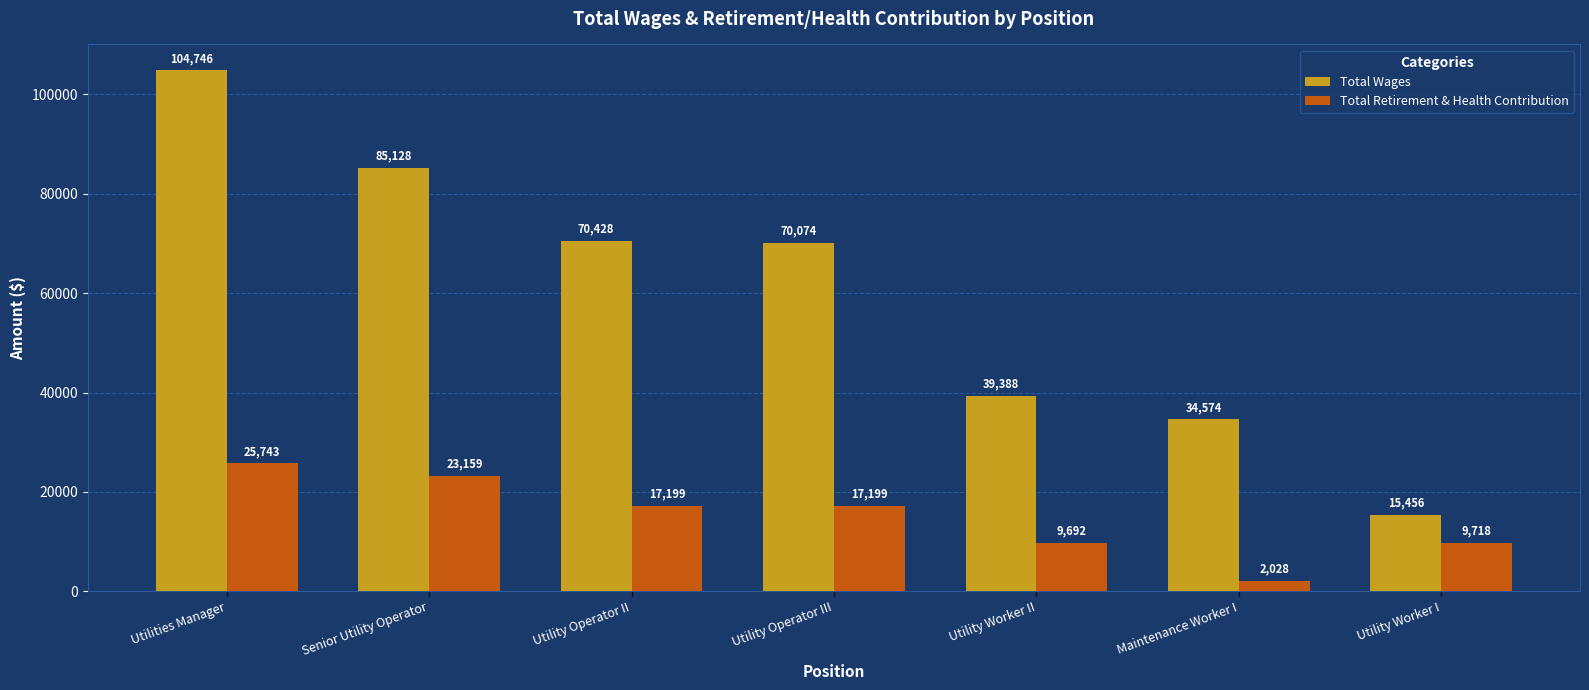

How many data points does each series have?

7